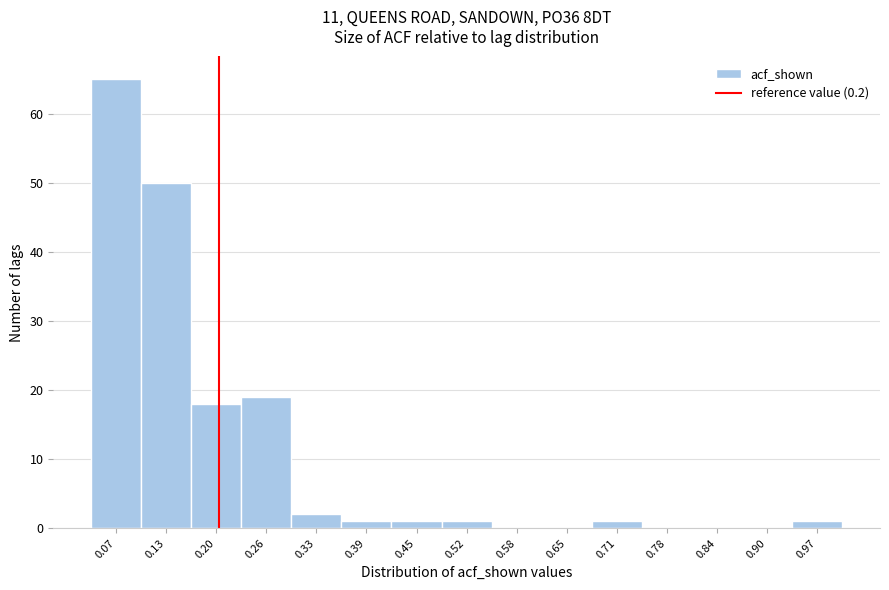

Reading left to right, list every bar in this chart as the range it spans on the x-axis followed by its height. Neither the bar edges nor the heights are printed on the chart, so give them approximately, as read against the axes.

0.04 to 0.10: 65
0.10 to 0.16: 50
0.16 to 0.23: 18
0.23 to 0.29: 19
0.29 to 0.36: 2
0.36 to 0.42: 1
0.42 to 0.49: 1
0.49 to 0.55: 1
0.55 to 0.61: 0
0.61 to 0.68: 0
0.68 to 0.74: 1
0.74 to 0.81: 0
0.81 to 0.87: 0
0.87 to 0.94: 0
0.94 to 1.00: 1